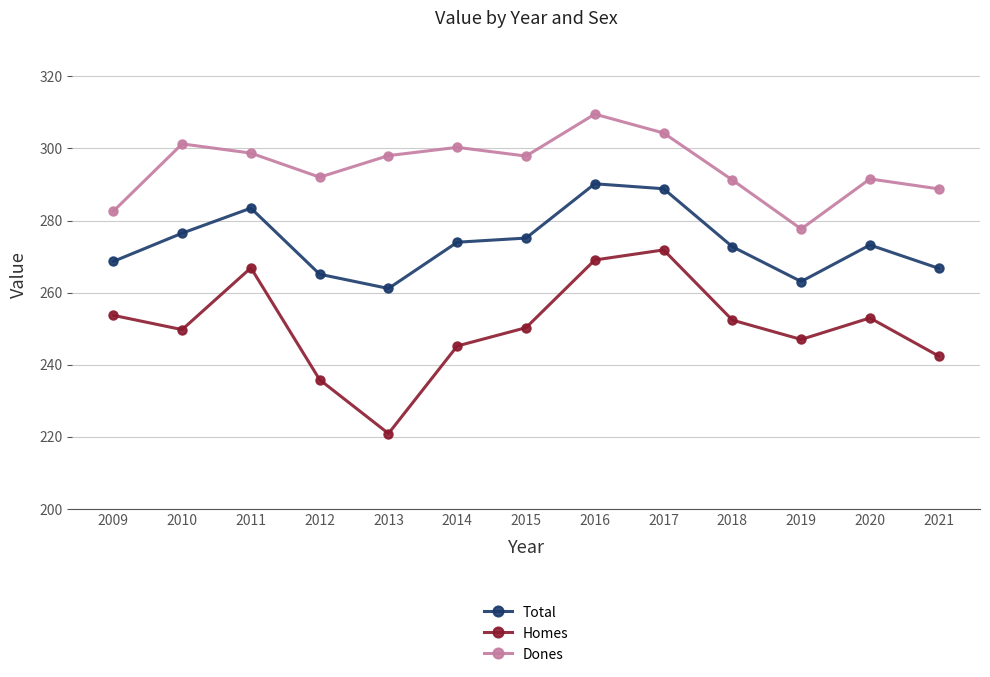

Which series has the widest spread of values?

Homes